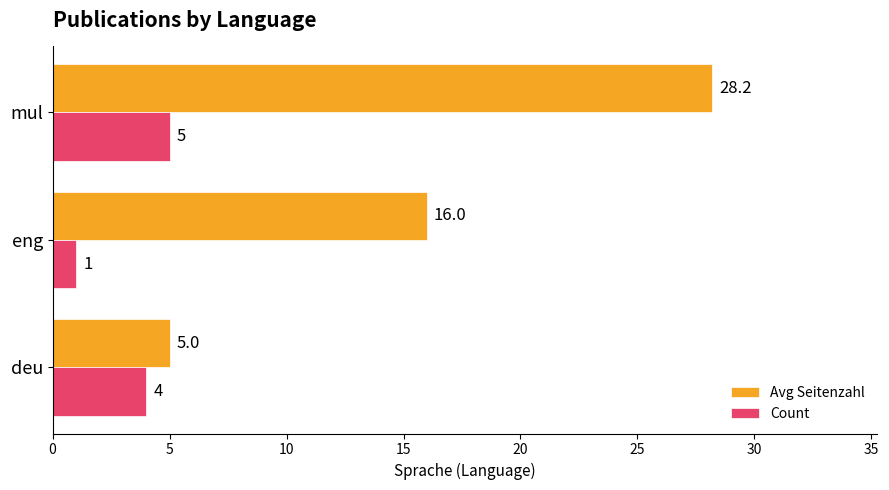

What is the difference between the maximum and minimum values in the Count series?

4.0